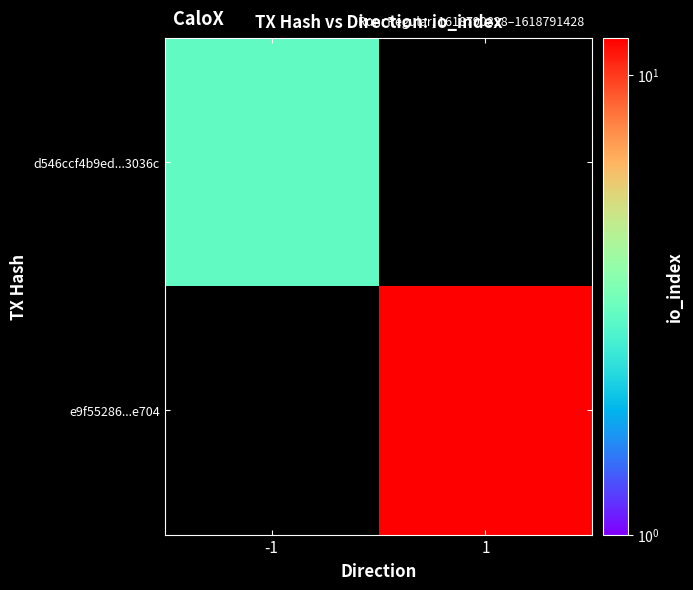

At how many categories does at least one series exceed 3?

1